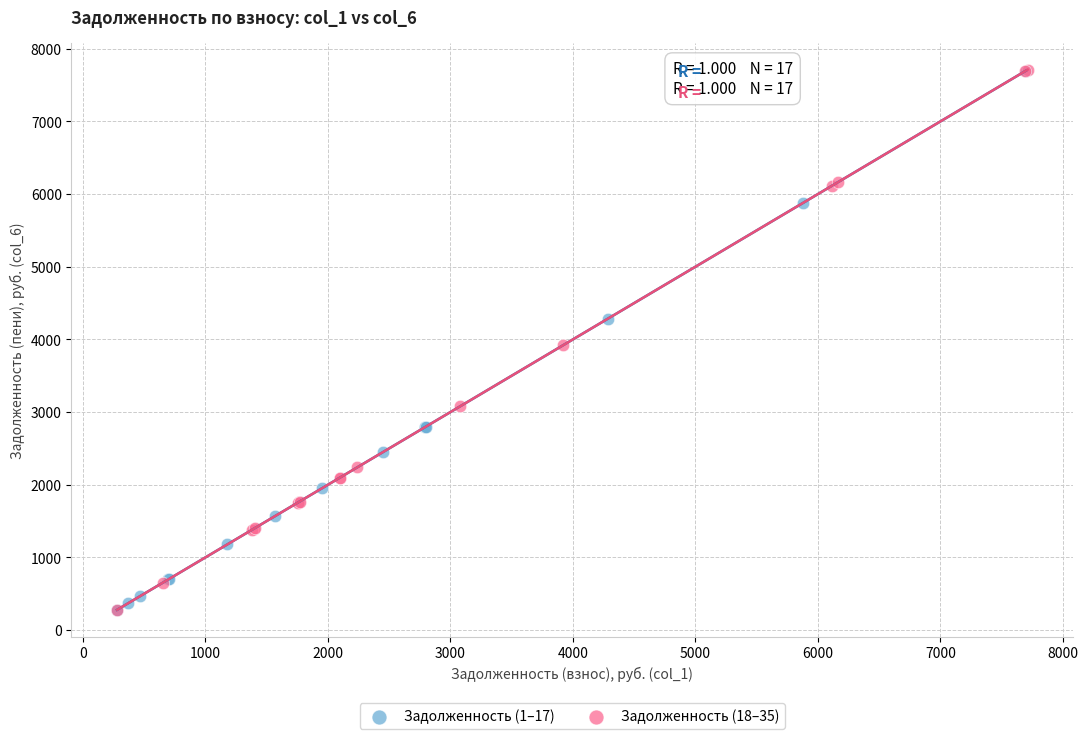

What are all the series names shown in the legend?

Задолженность (1–17), Задолженность (18–35)